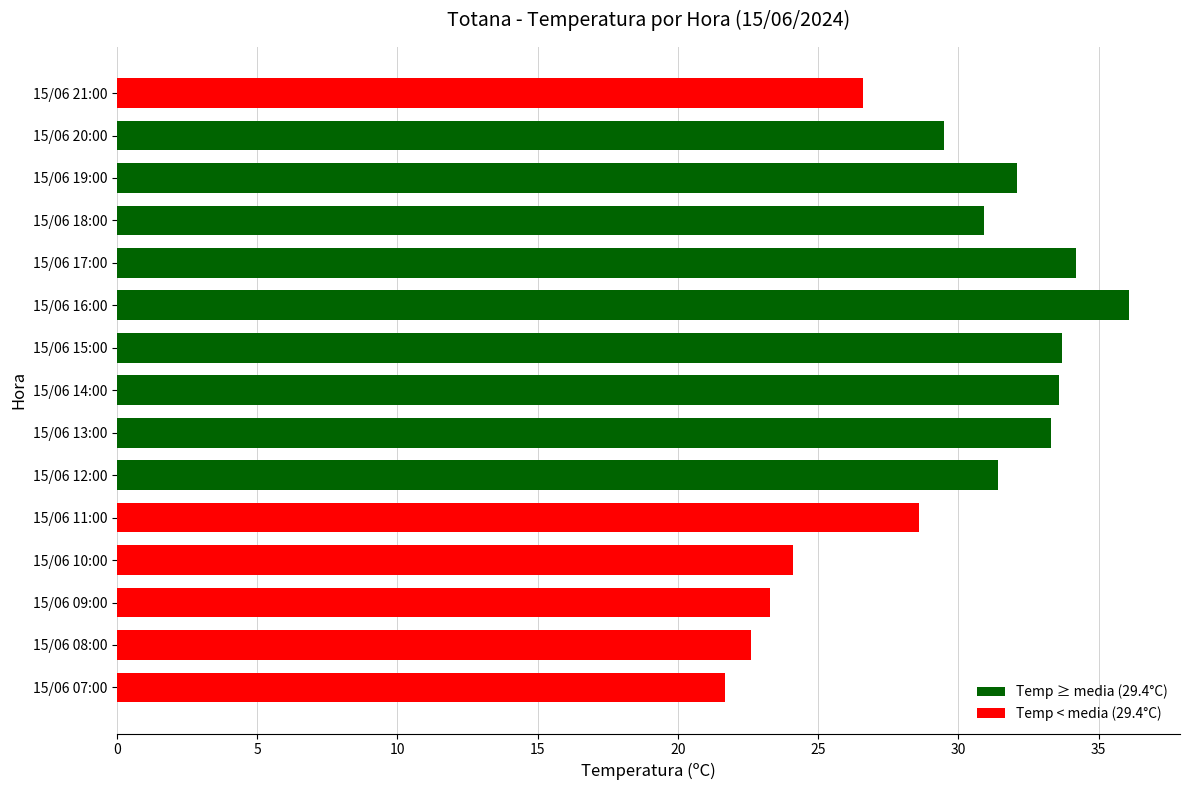

Count the number of categories in the chart.

15